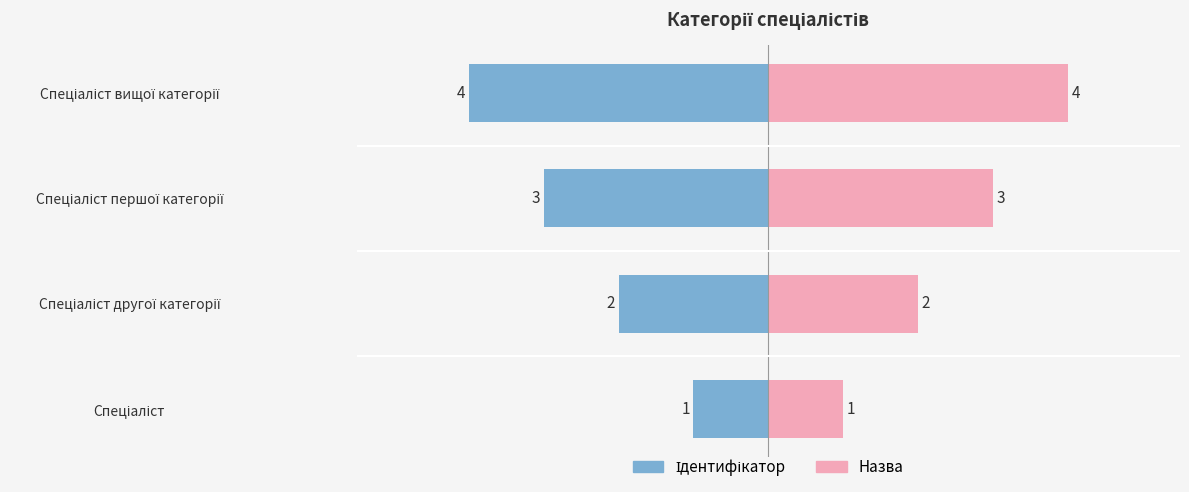

What is the minimum value for Назва?

1